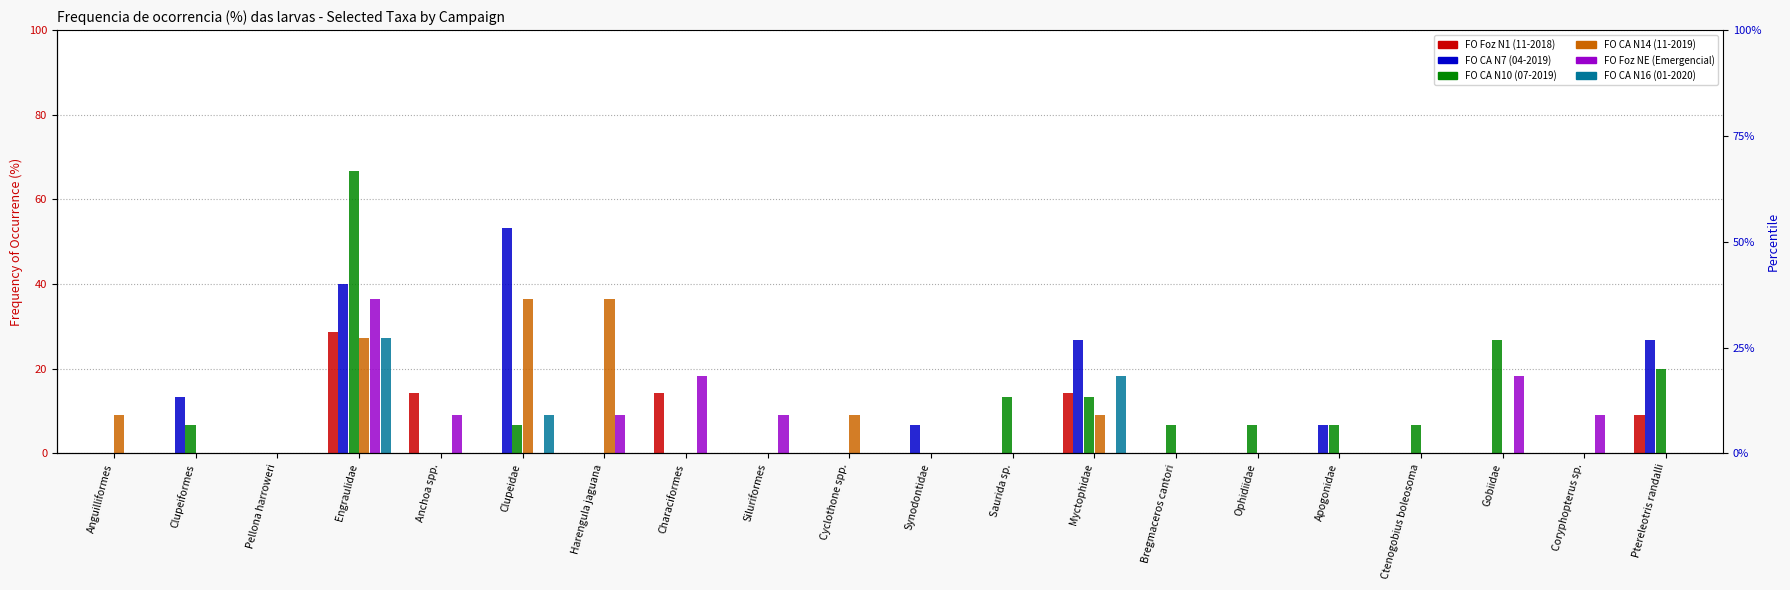

What is the difference between the maximum and minimum values in the FO CA N7 (04-2019) series?

53.3